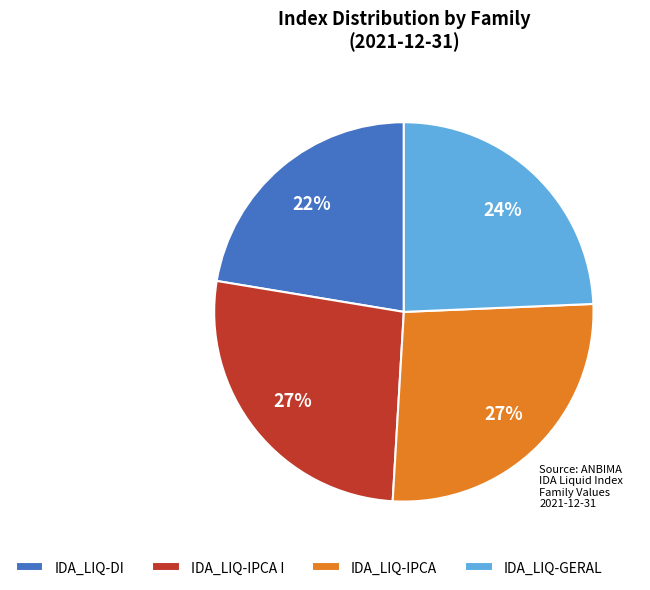

To the nearest percent, what is the average slice percentage?

25%